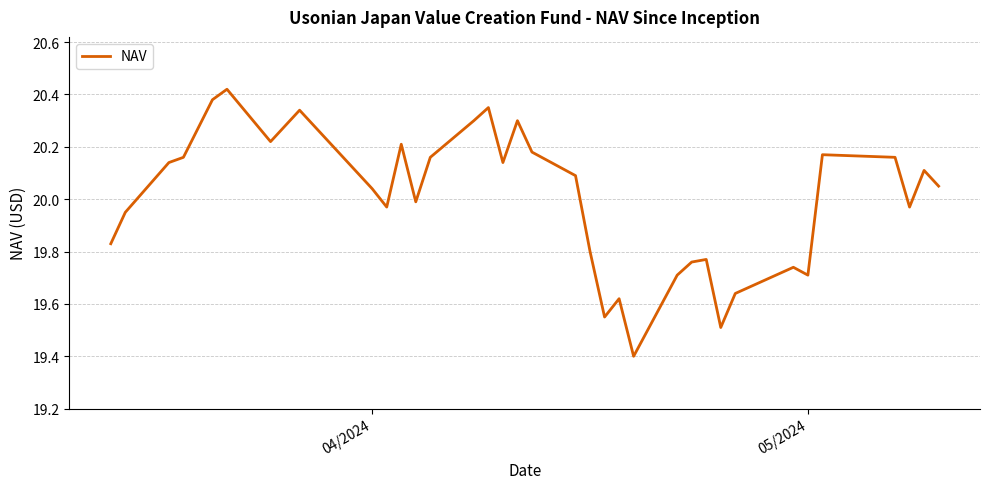

What is the difference between the maximum and minimum values?

1.0